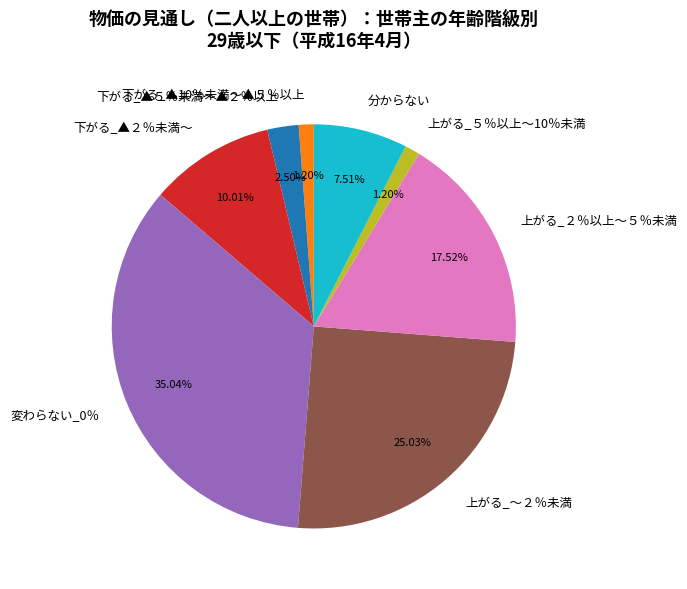

Does 下がる_▲10％未満～▲５％以上 represent more than half of the total?

No